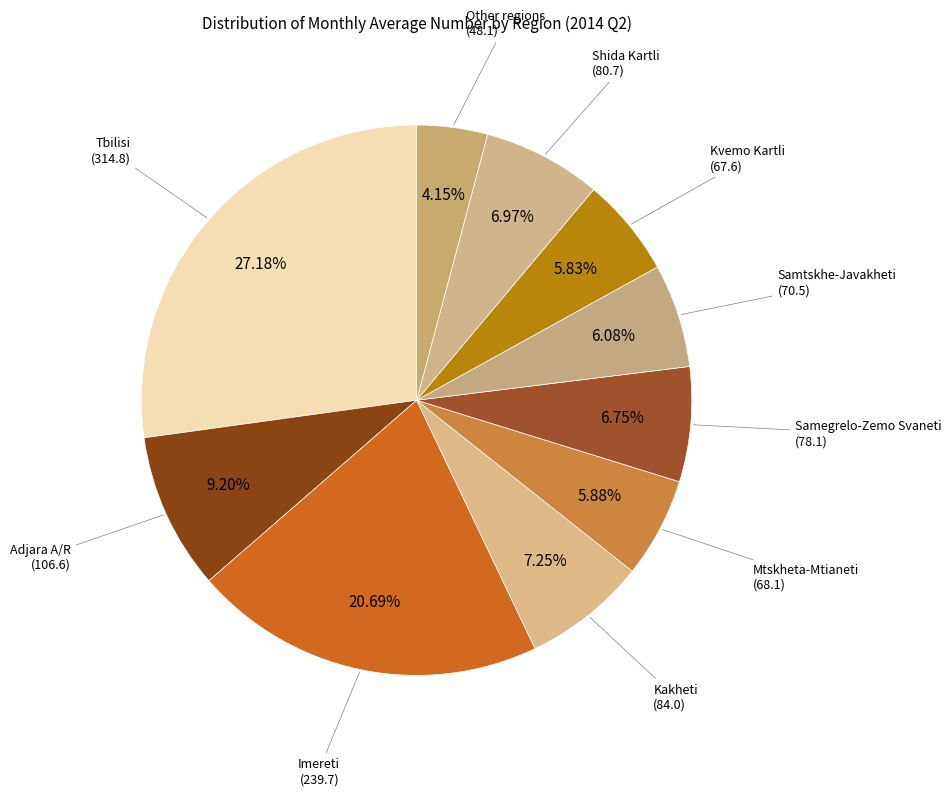

How many segments does this pie chart have?

10